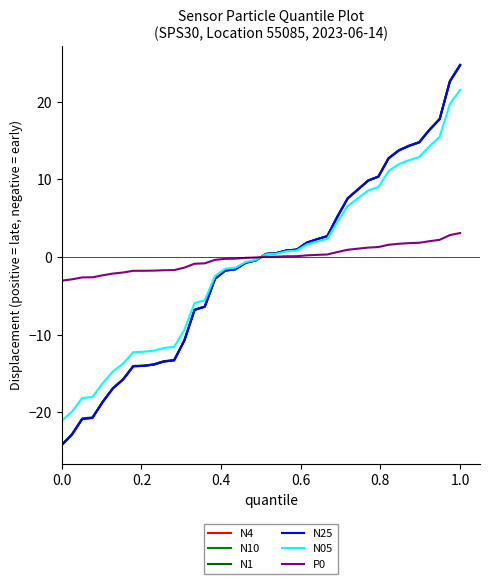

What is the value of the N1 point at the 30th from the left?

8.7